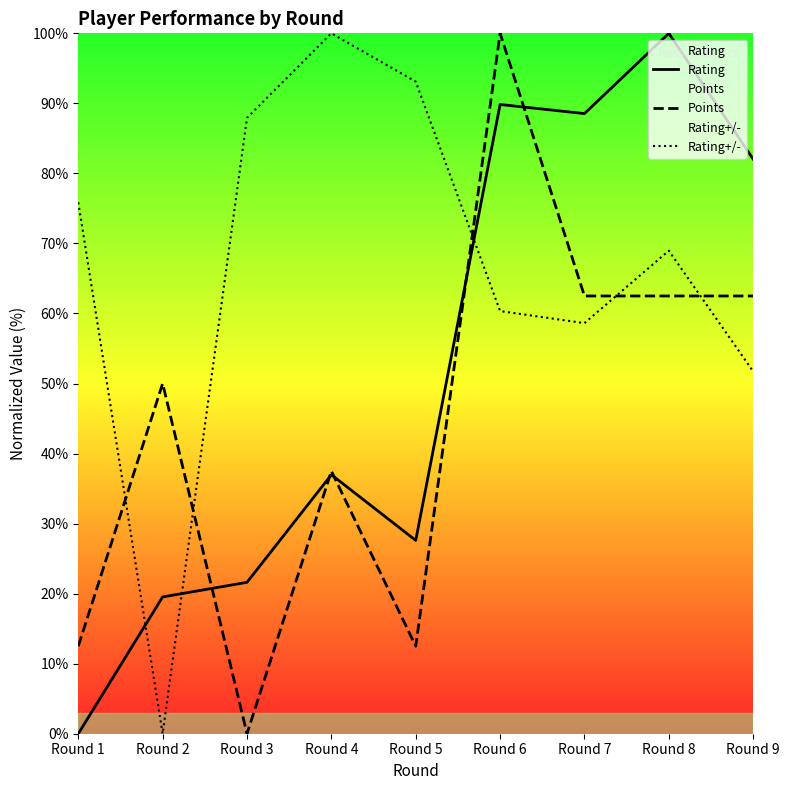

What is the difference between the maximum and minimum values in the Rating series?

100.0